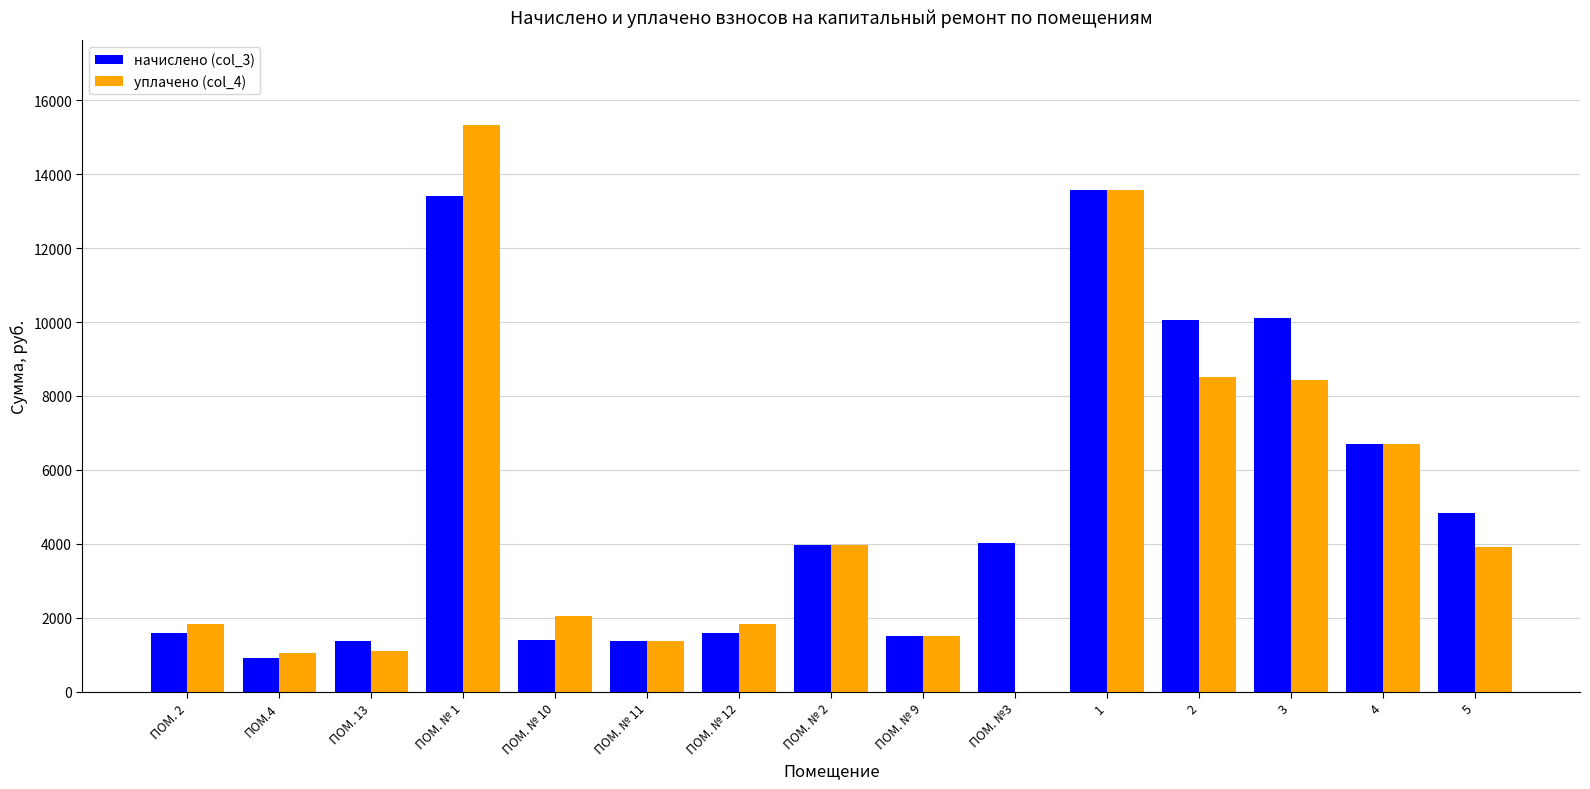

How many values in the уплачено (col_4) series exceed 2052?

8